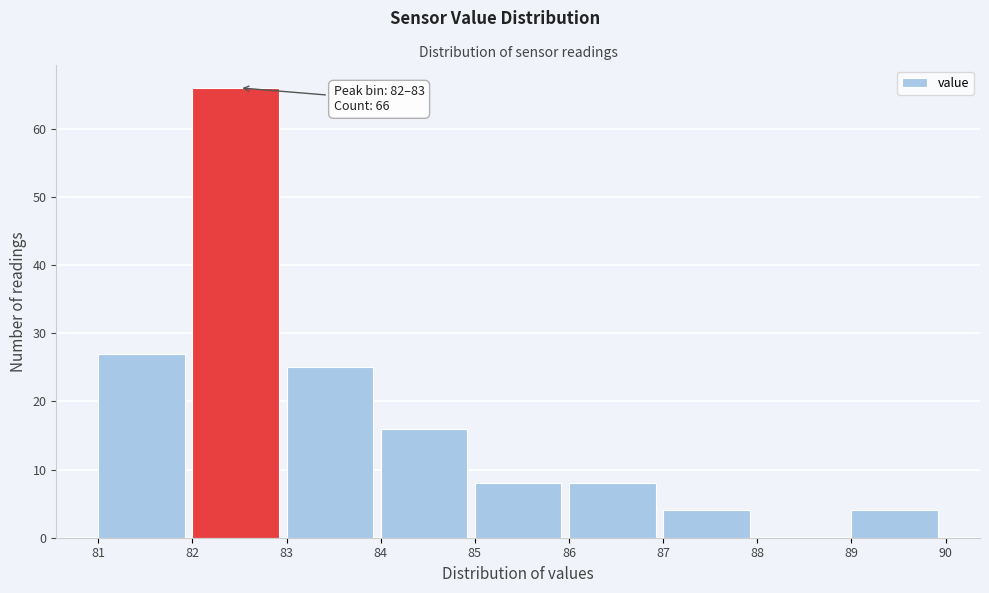

Which range on the x-axis has the tallest bar?

82 to 83